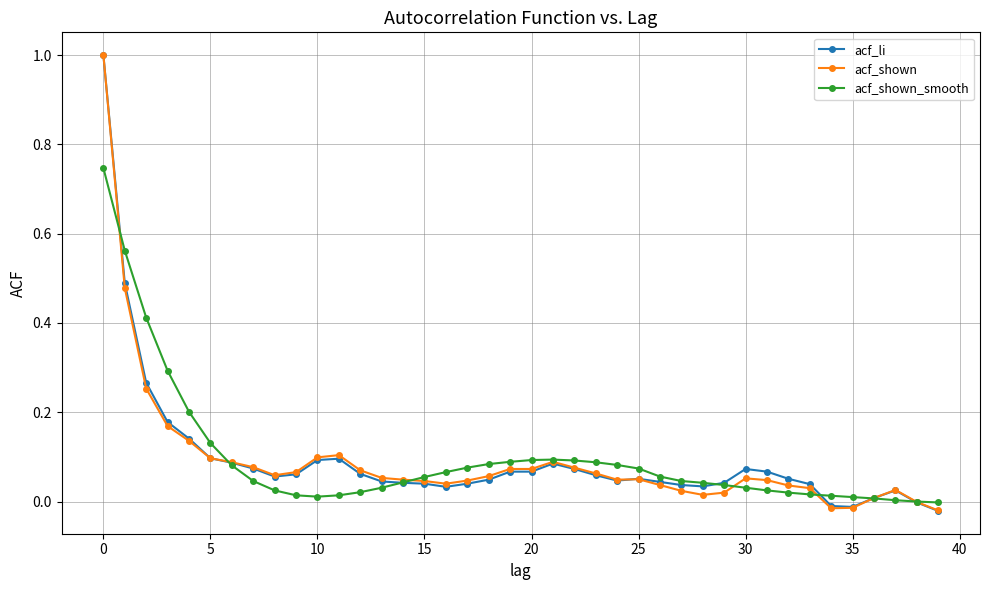

What are all the series names shown in the legend?

acf_li, acf_shown, acf_shown_smooth